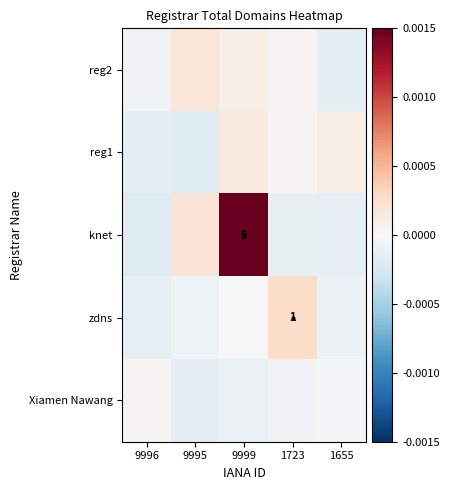

The reg2 series shows -0.0 at 9996. True or false?

True